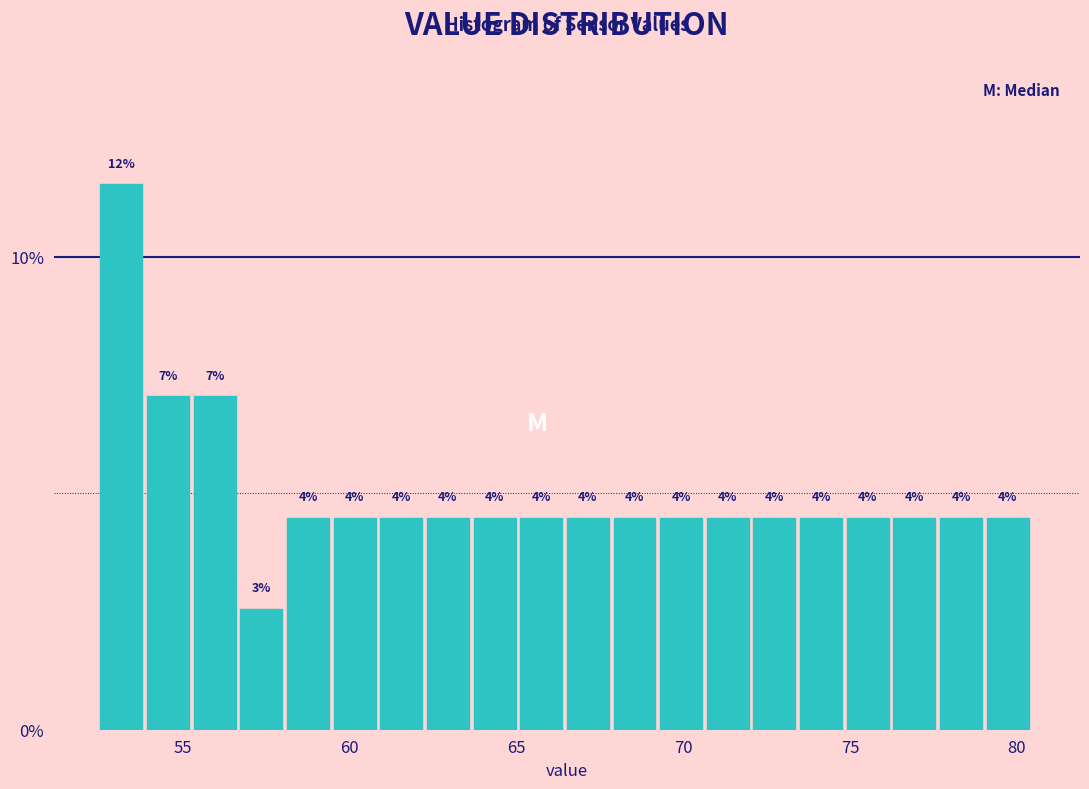

Read against the x-axis, roughly where is the centre of the tallest bar?

53.0